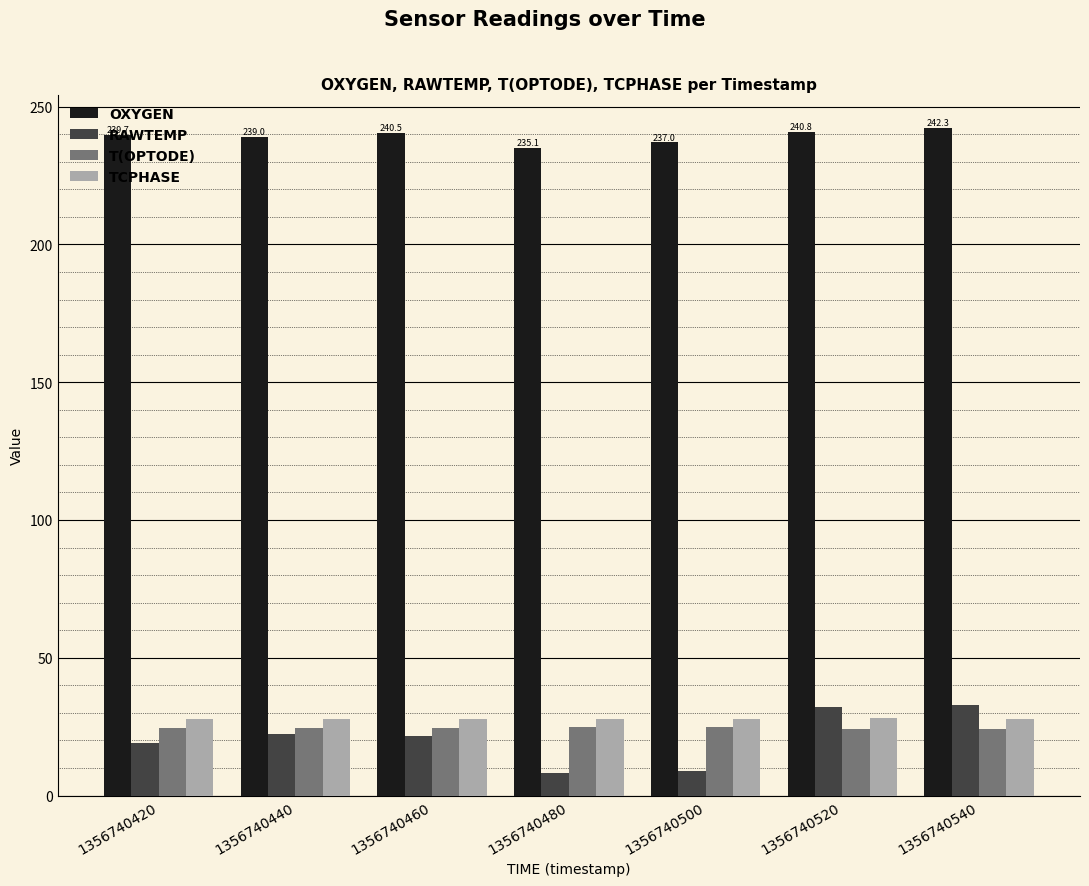

What is the value of the TCPHASE bar at the 3rd from the left?

27.9